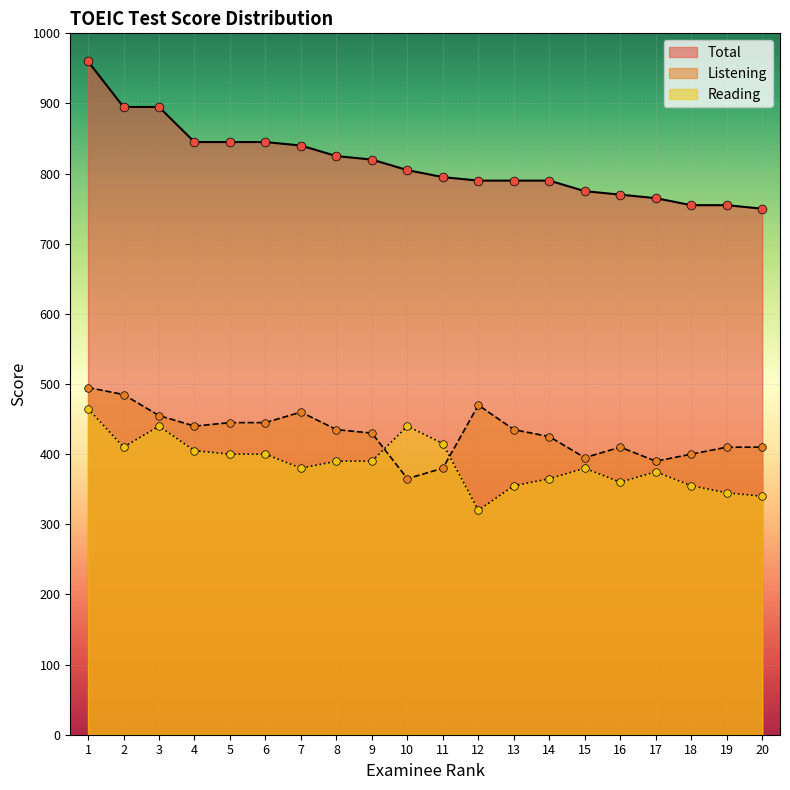

What is the total value across all series at 17?

1530